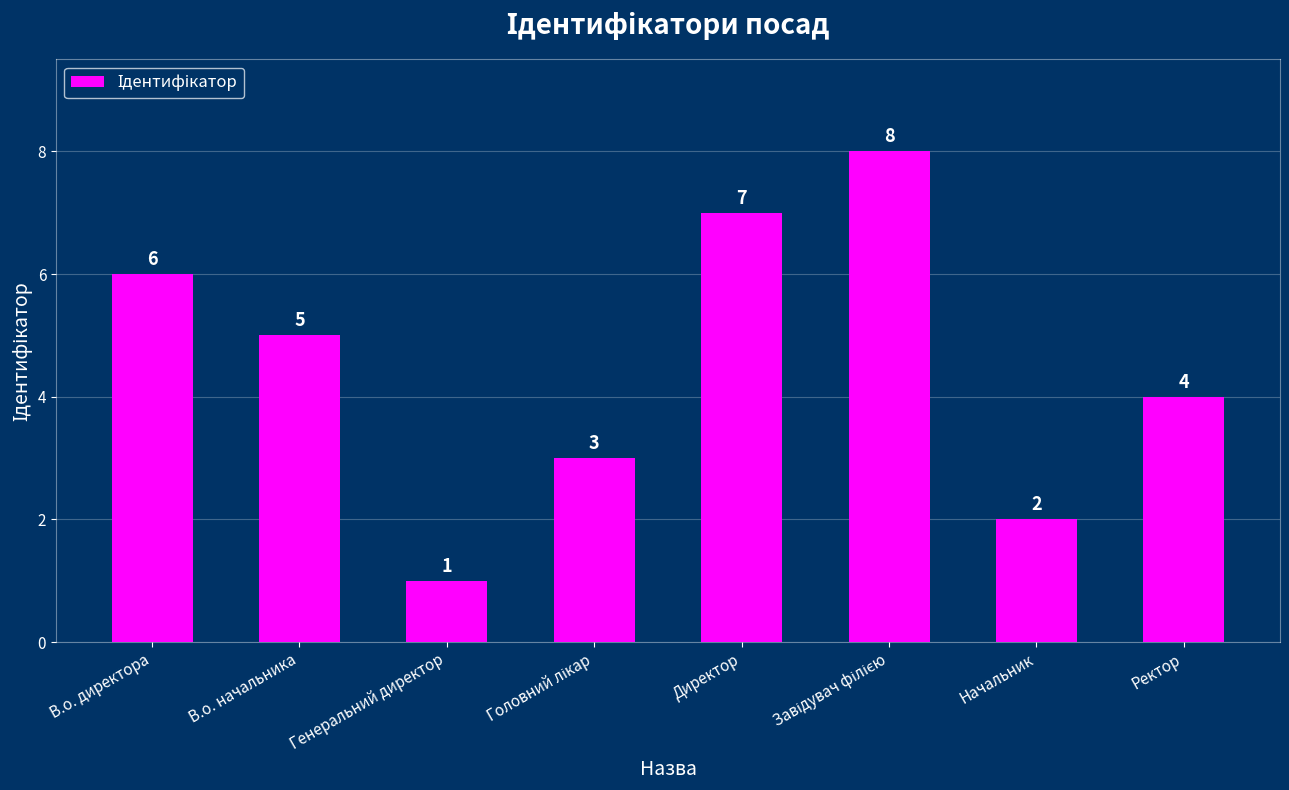

What is the change in value from В.о. начальника to Начальник?

-3